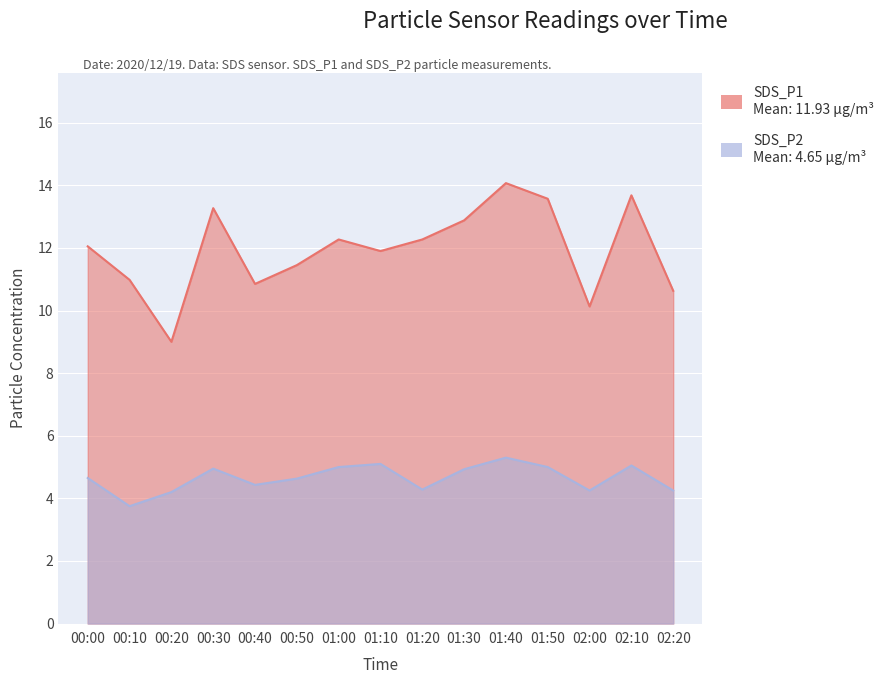

Which series changed the most between 00:30 and 02:20?

SDS_P1